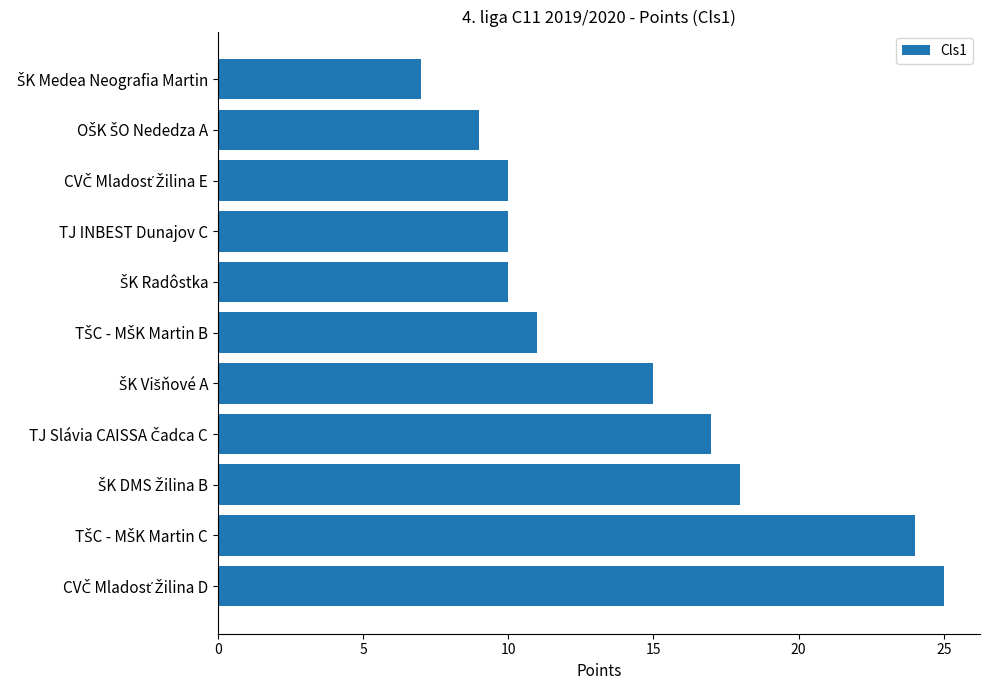

What is the difference between the maximum and minimum values?

18